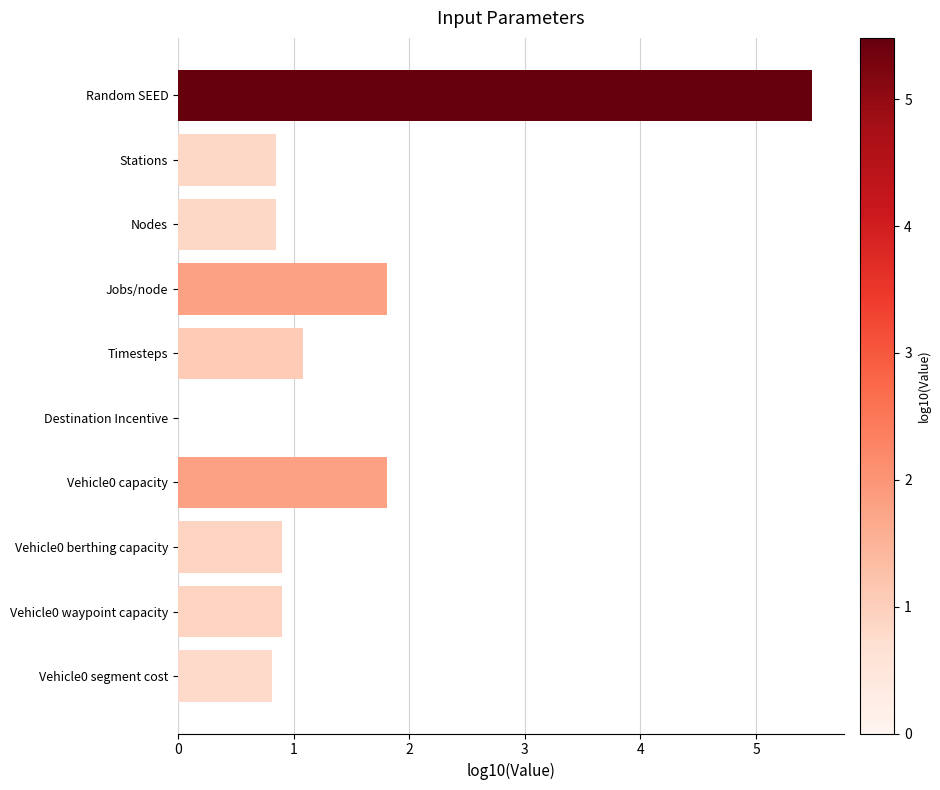

Reading bottom to top, what are all the values shown in this chart?

Vehicle0 segment cost=0.8	Vehicle0 waypoint capacity=0.9	Vehicle0 berthing capacity=0.9	Vehicle0 capacity=1.8	Destination Incentive=0.0	Timesteps=1.1	Jobs/node=1.8	Nodes=0.8	Stations=0.8	Random SEED=5.5